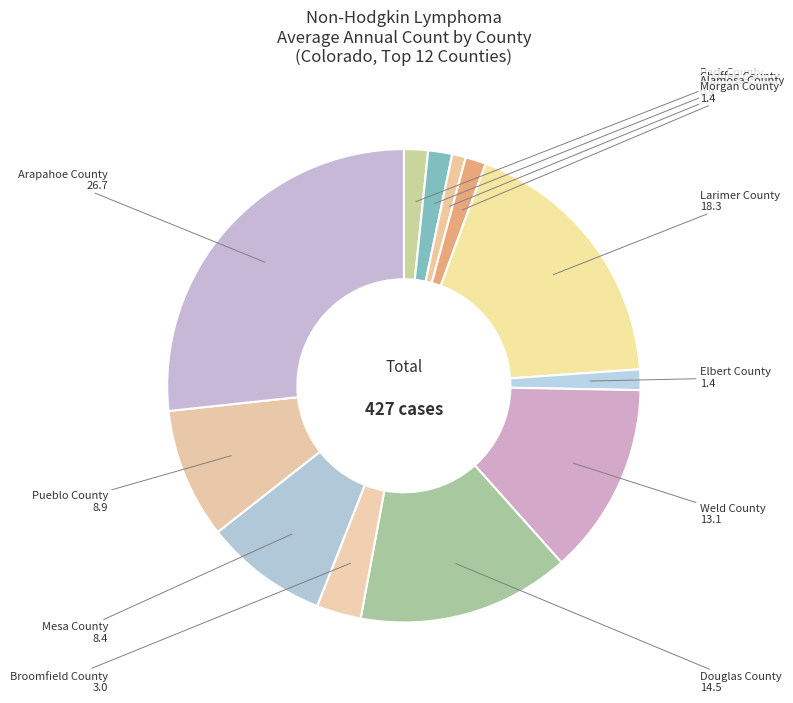

How many slices are in this pie chart?

12